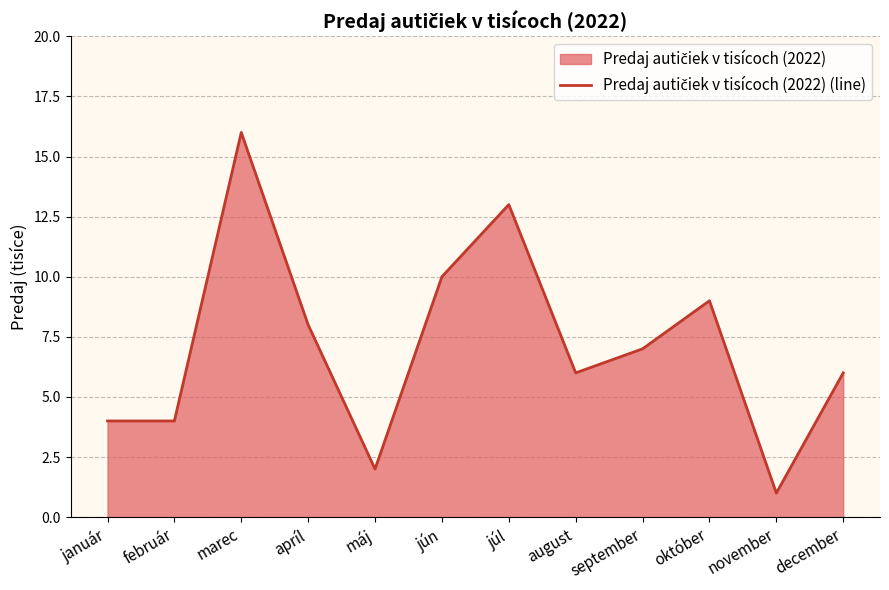

What is the value of the 5th point from the left?

2